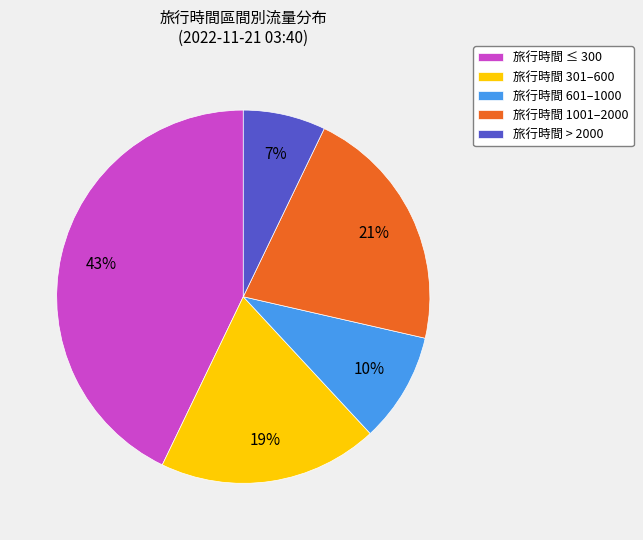

Count the number of slices in the pie.

5